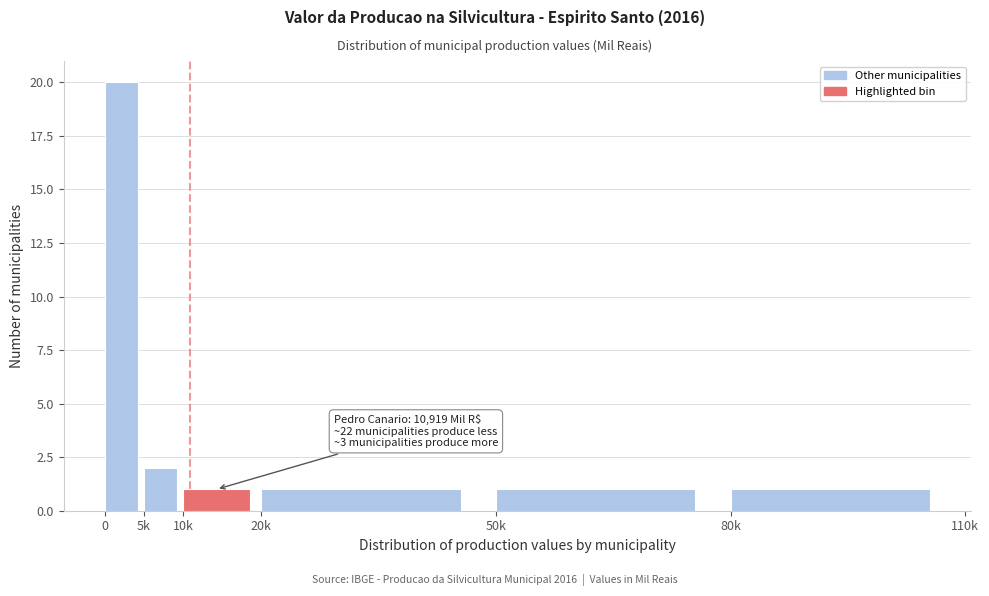

Reading right to left, extract all data points from this chart.

80k=1	50k=1	20k=1	10k=1	5k=2	0=20